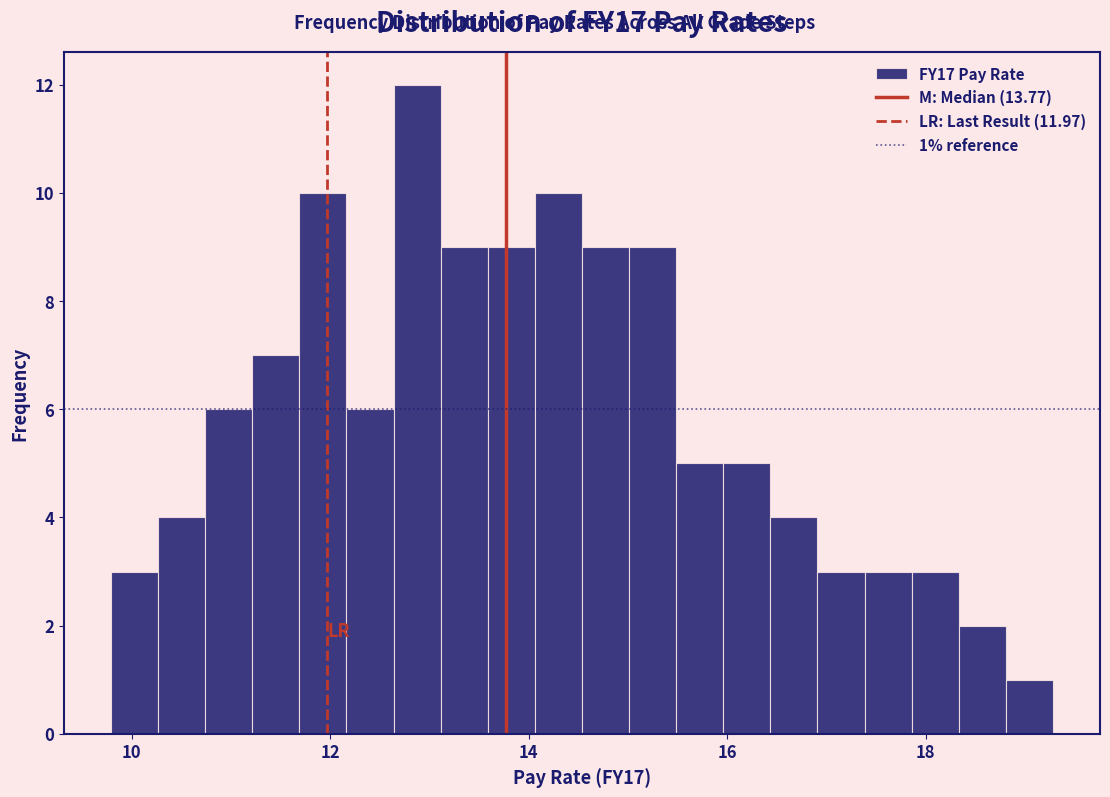

Read against the x-axis, roughly where is the centre of the tallest bar?

12.8